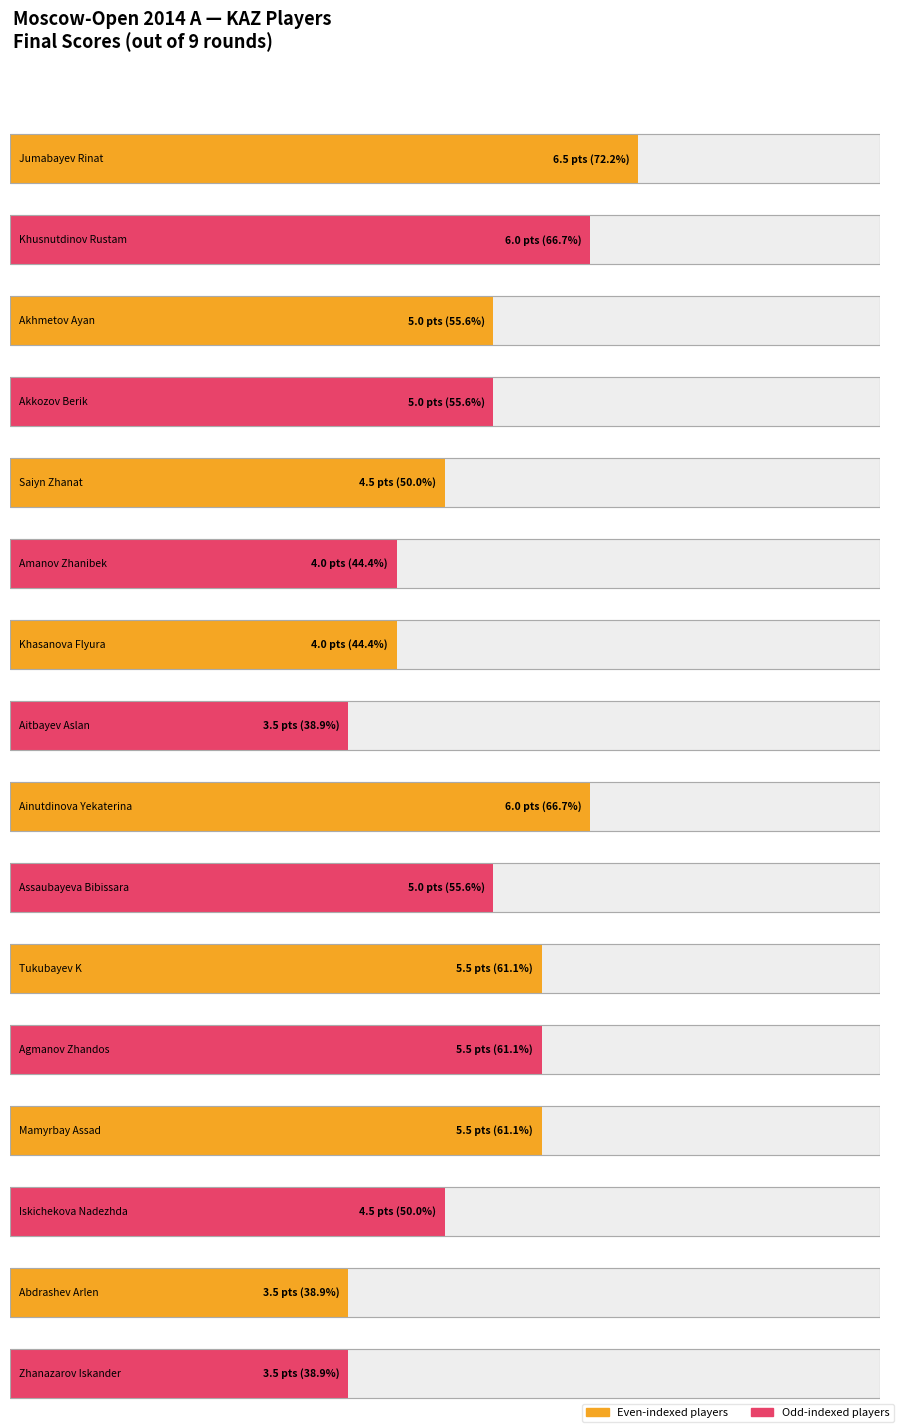

Reading left to right, list all the values displayed in this chart.

6.5	6.0	5.0	5.0	4.5	4.0	4.0	3.5	6.0	5.0	5.5	5.5	5.5	4.5	3.5	3.5